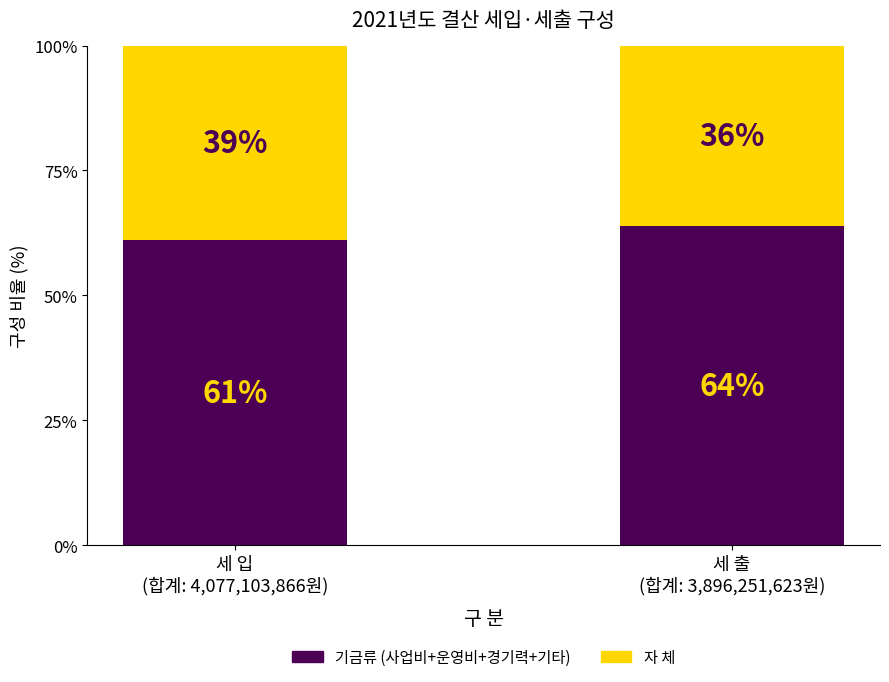

What is the lowest value of the 기금류 (사업비+운영비+경기력+기타) series?

61.0